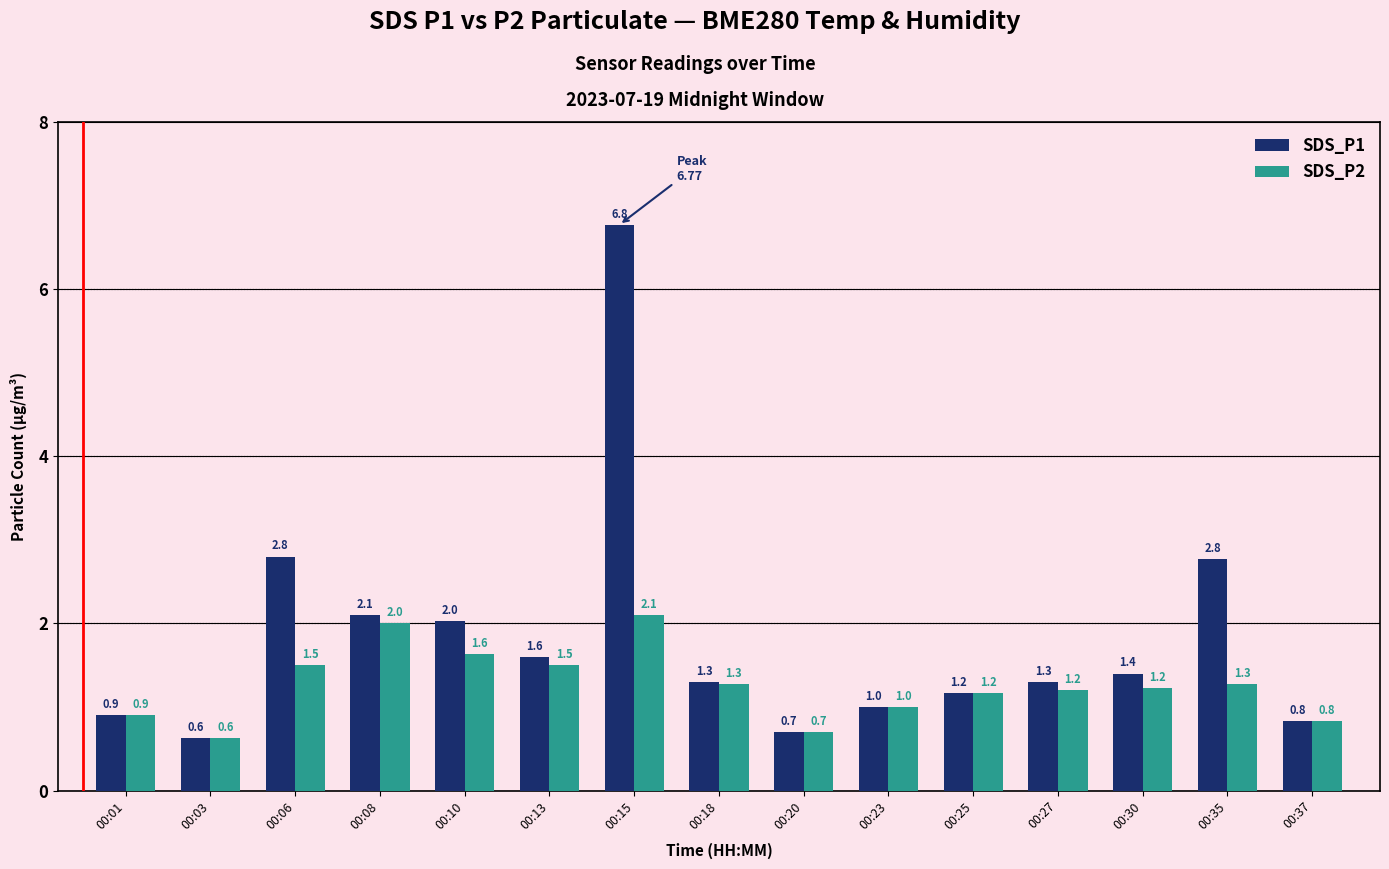

What is the difference between the highest and lowest values at 00:35?

1.5